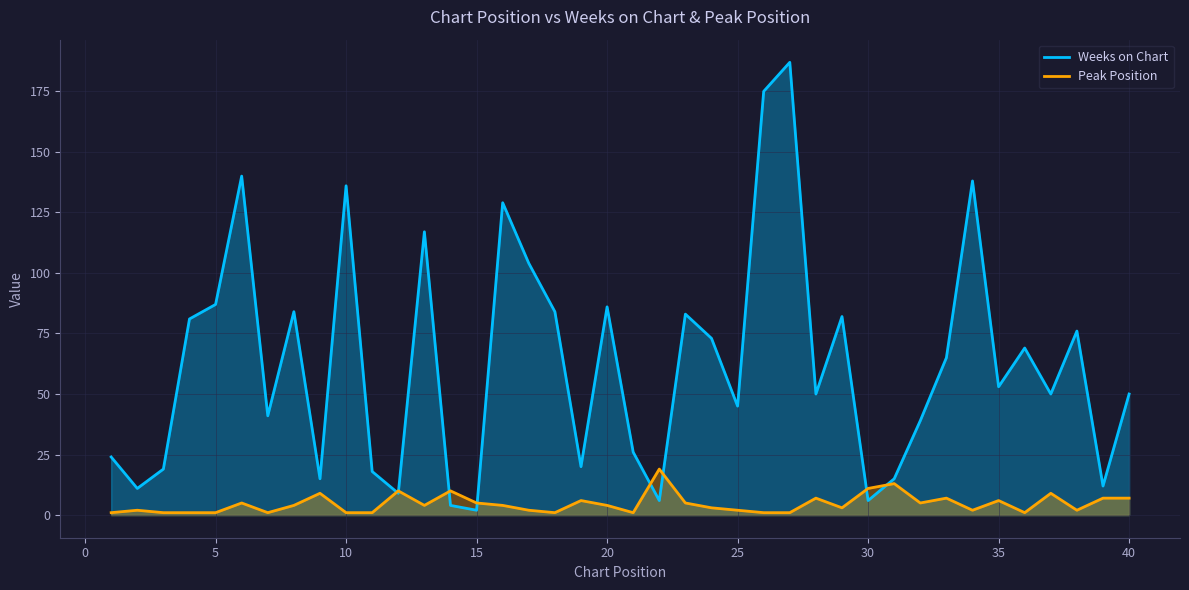

Which series has the largest total across all categories?

Weeks on Chart